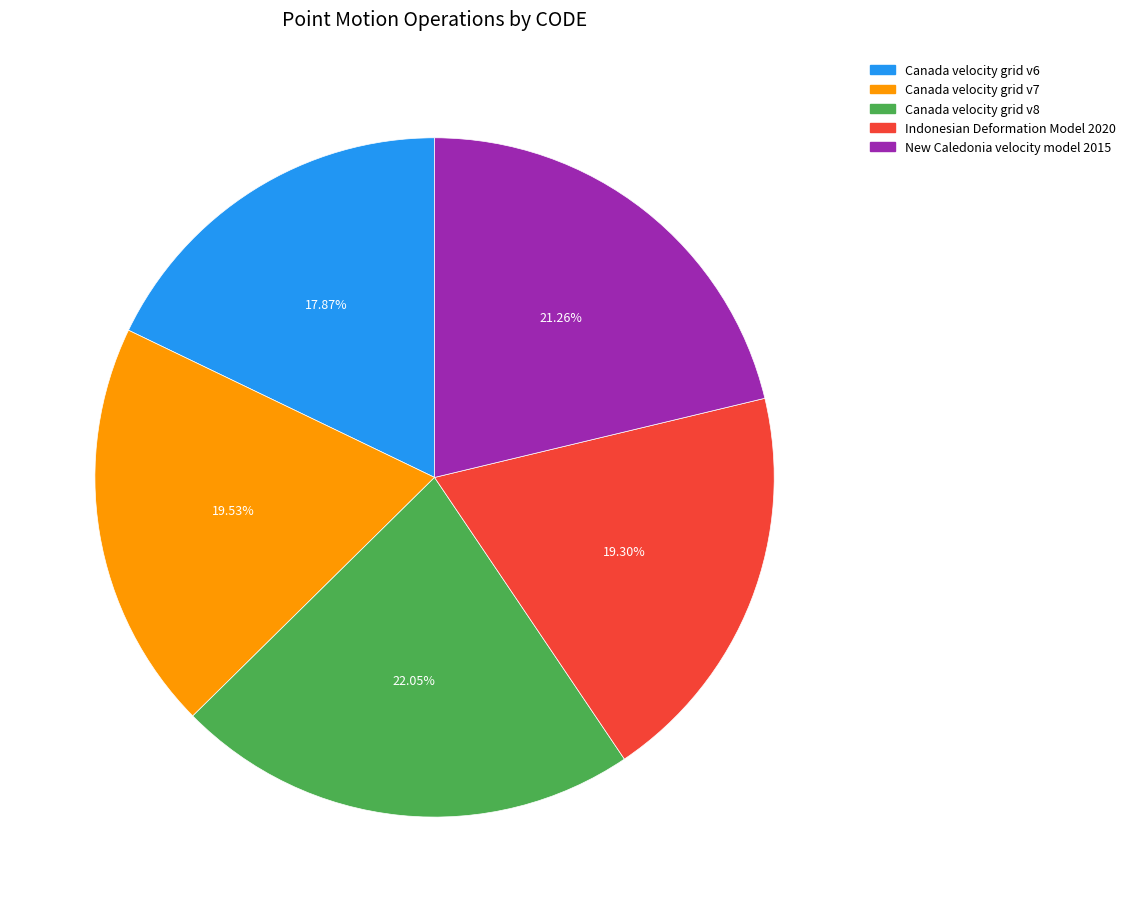

To the nearest percent, what is the difference between the largest and smallest slice percentages?

4%